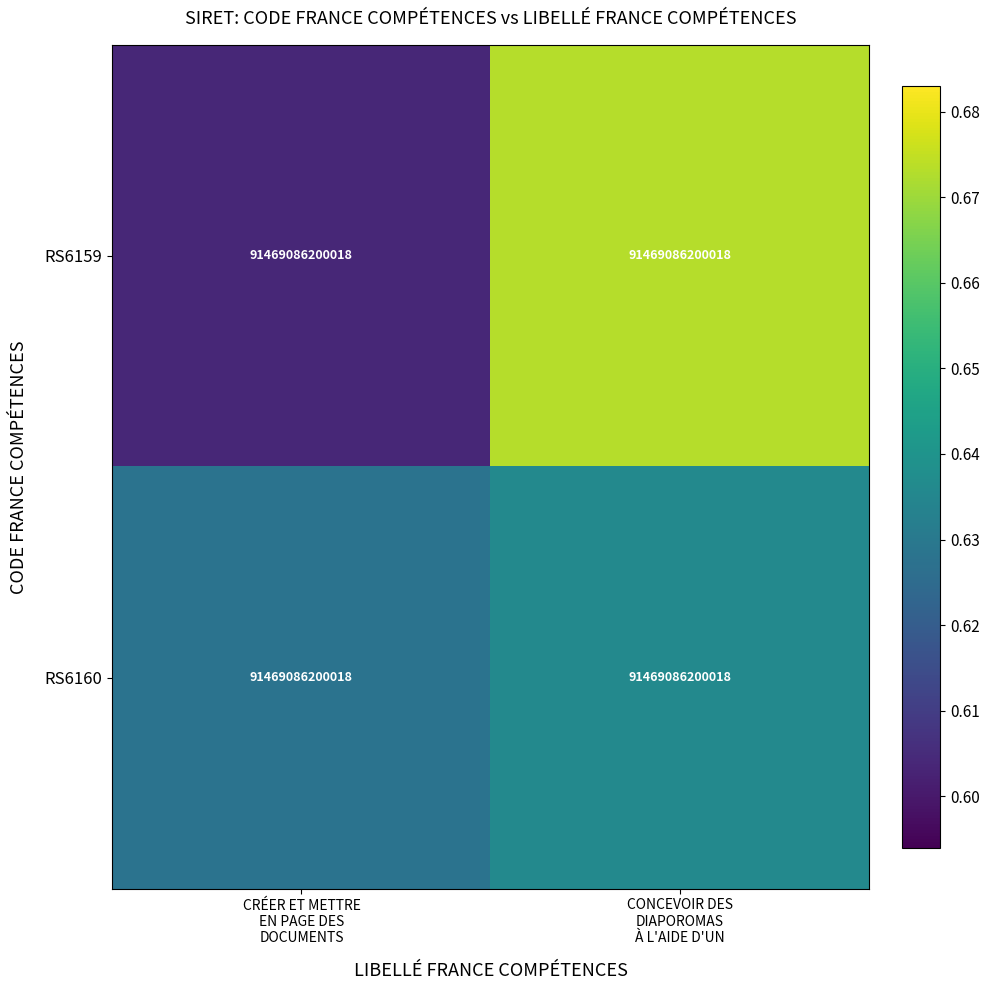

Is it true that RS6159 equals 0.9 at CRÉER ET METTRE EN PAGE DES DOCUMENTS?

False